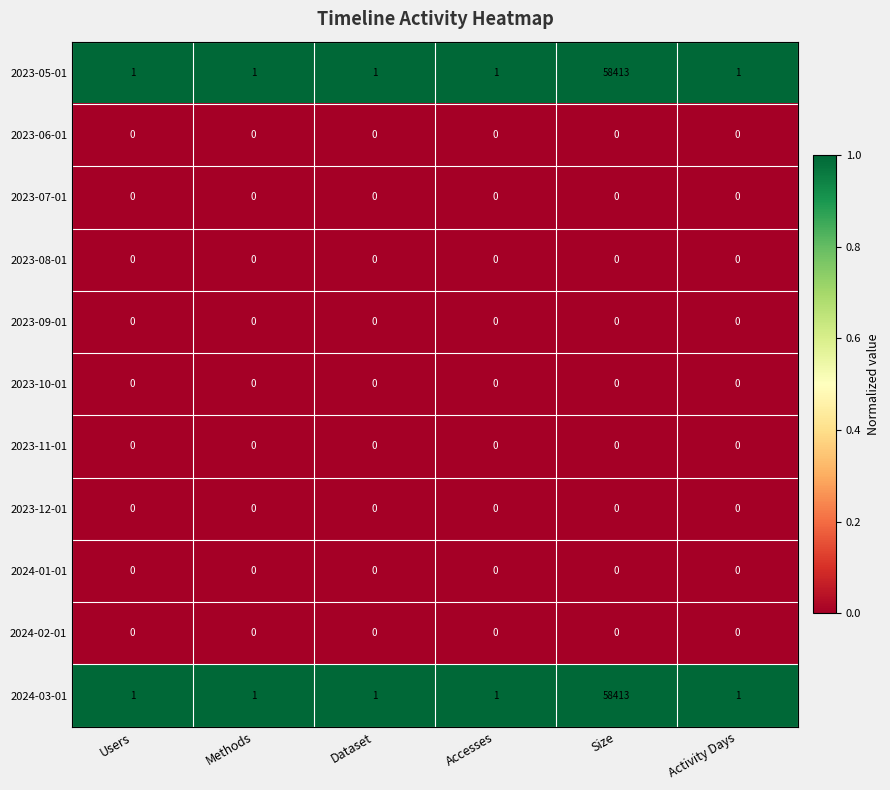

At which category is the sum across all series the highest?

Size